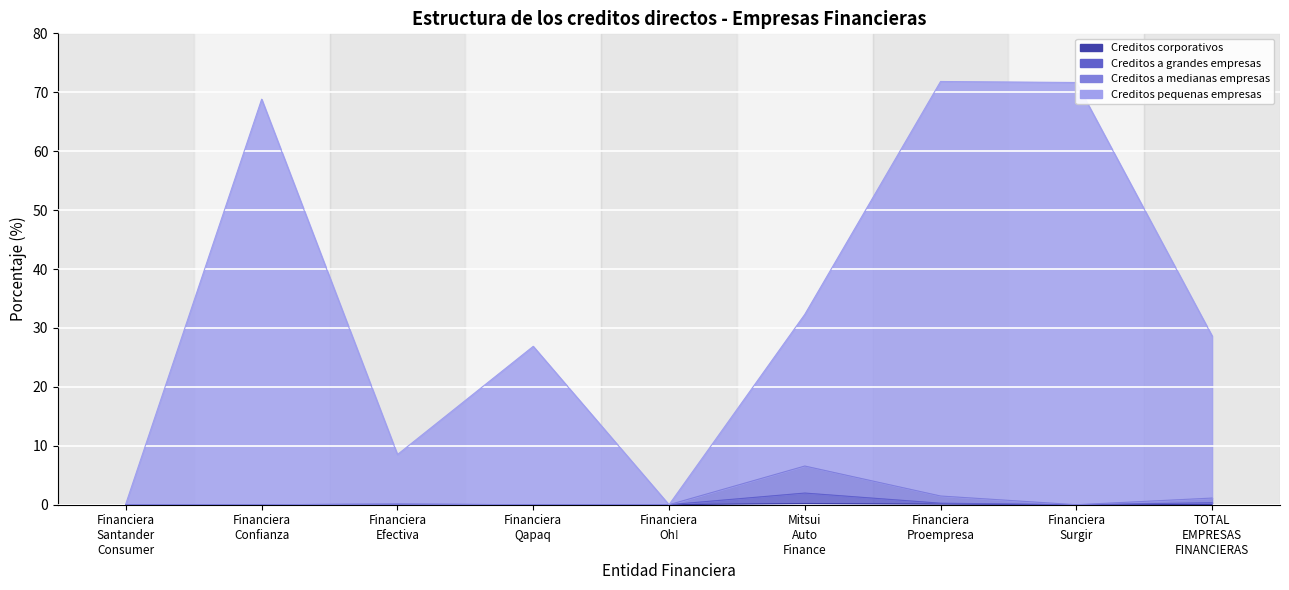

What is the label of the 8th point from the right?

Financiera Confianza